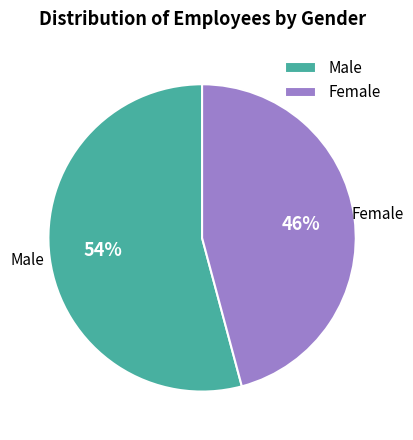

Do Male and Female together represent more than half of the pie?

Yes